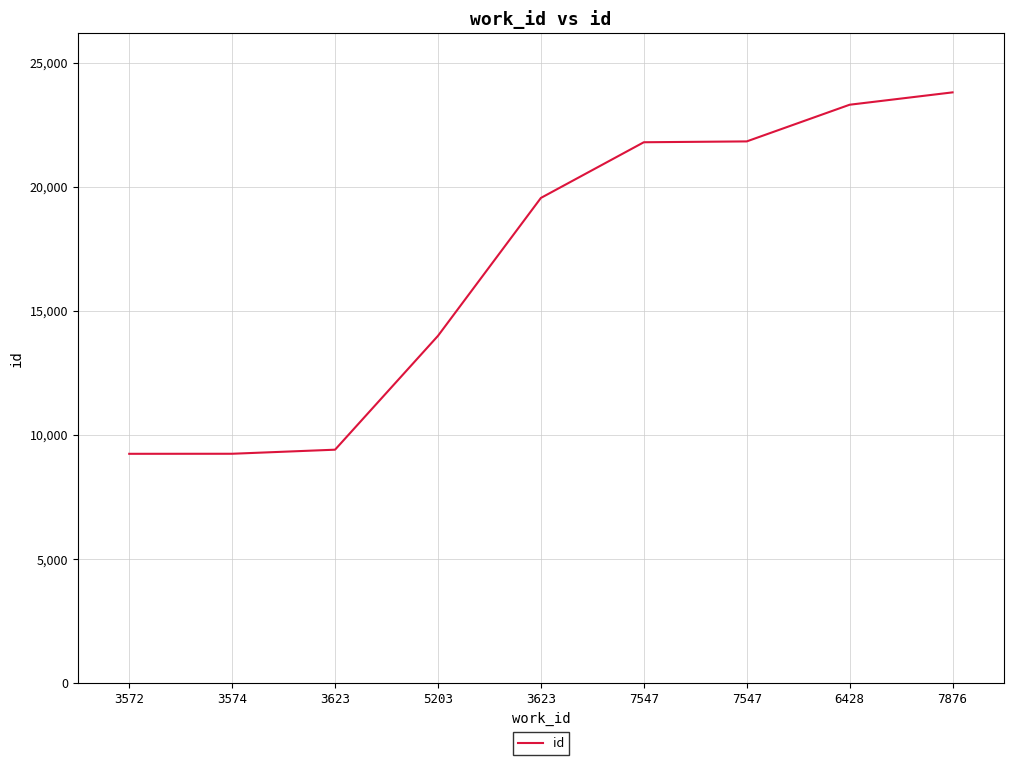

What is the label of the 6th point from the left?

7547